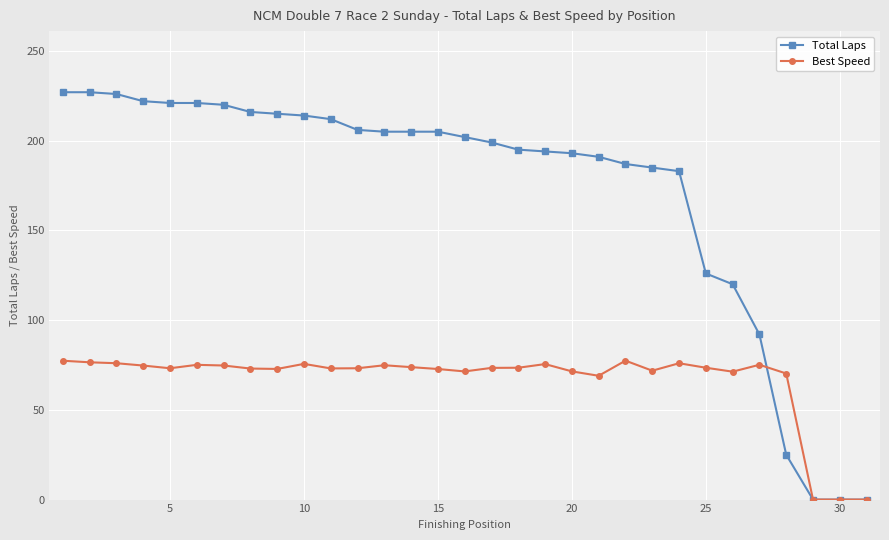

Does the chart have visible grid lines?

Yes